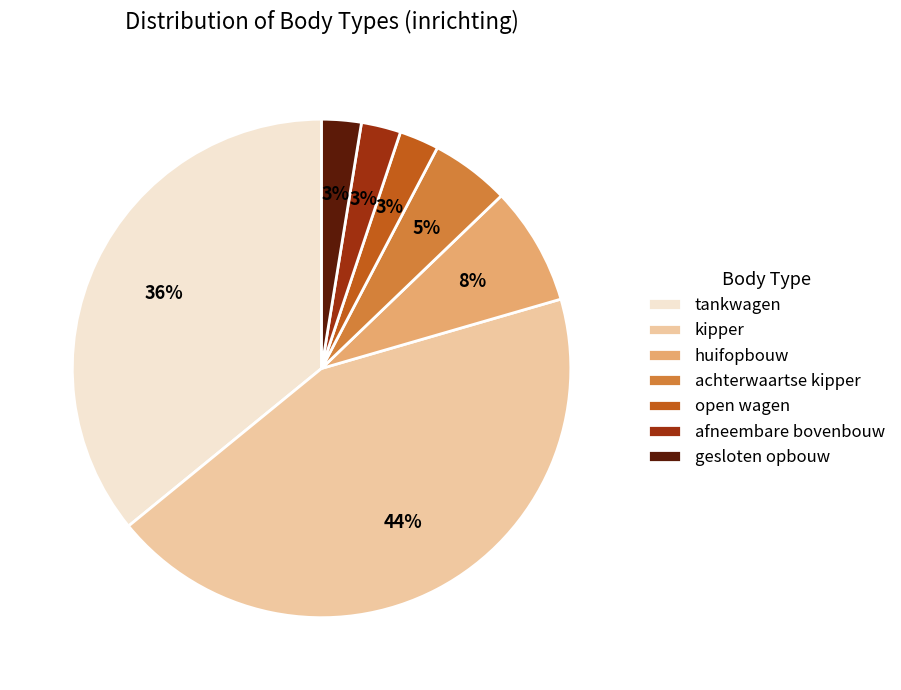

Is the sum of open wagen and gesloten opbouw greater than half?

No